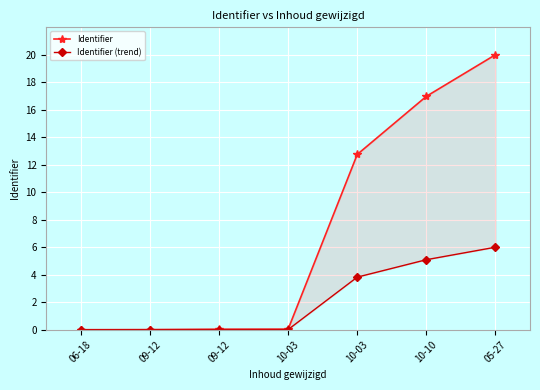

Which has a higher value, 09-12 or 10-03?

10-03